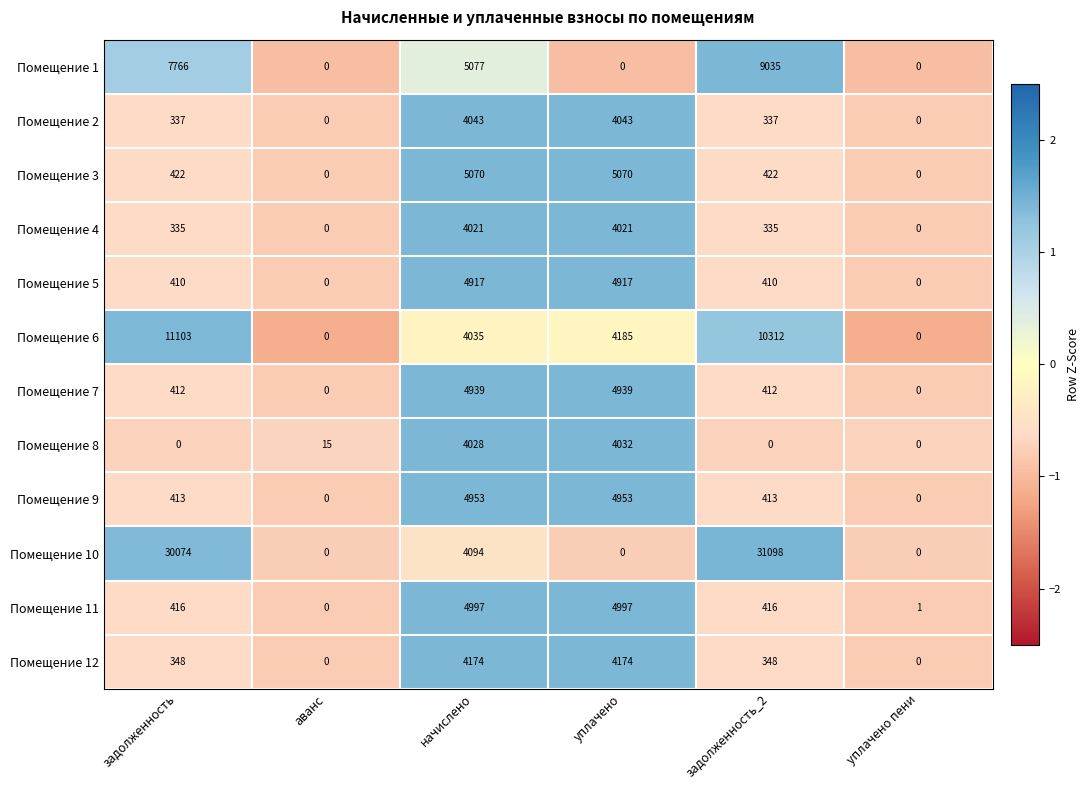

Is it true that Помещение 4 equals 115 at задолженность_2?

False